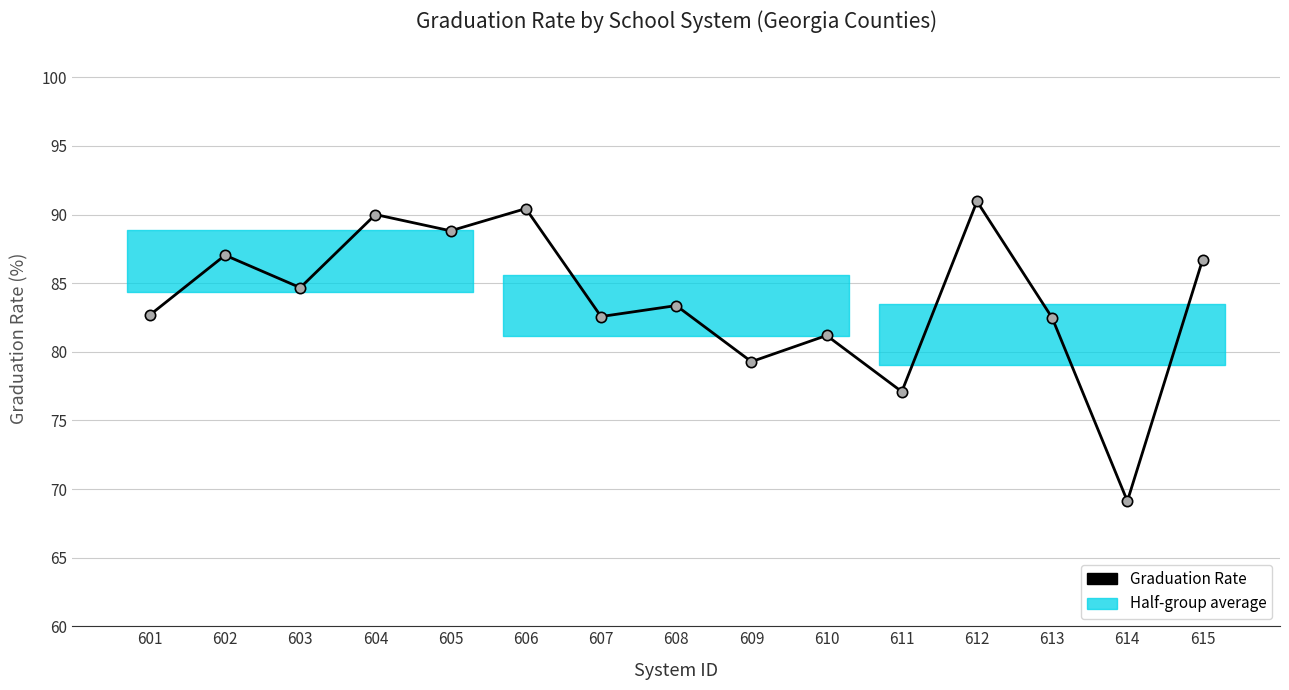

What is the ratio of the value at 615 to the value at 608?

1.0